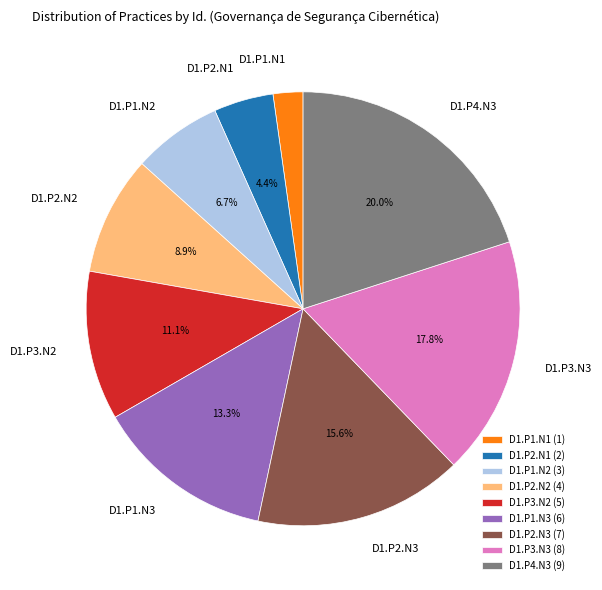

To the nearest percent, what is the difference between the D1.P1.N3 and D1.P3.N3 slice percentages?

4%